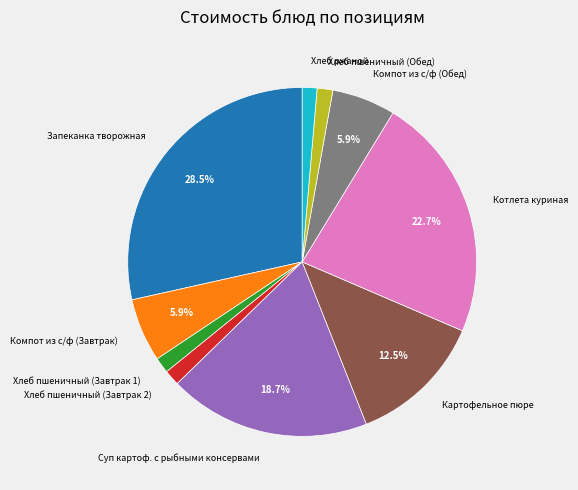

What is the largest slice in the pie chart?

Запеканка творожная